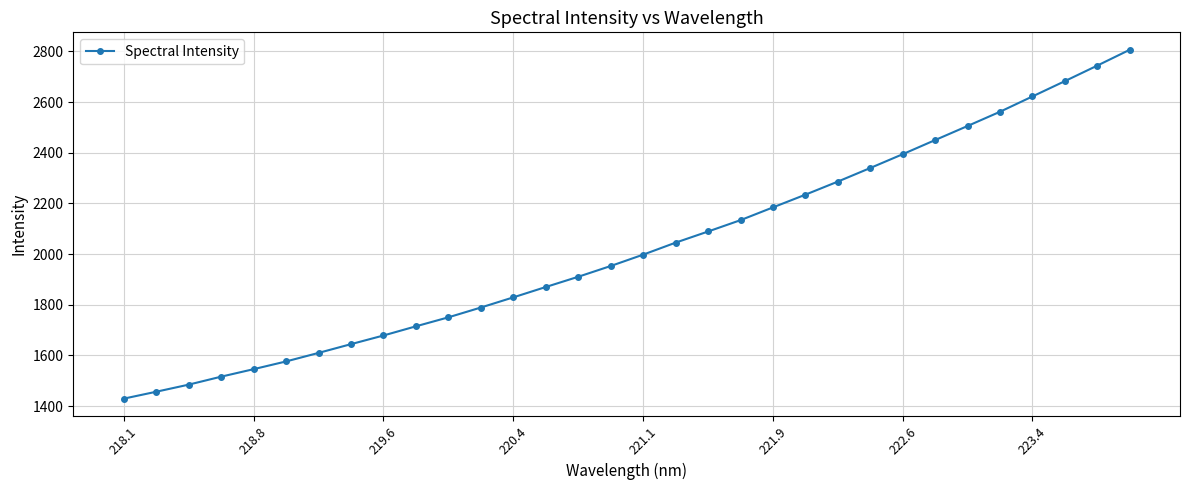

What is the greatest value displayed?

2806.6